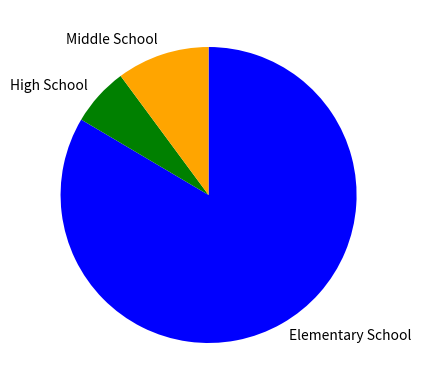

Does any single category account for the majority?

Yes